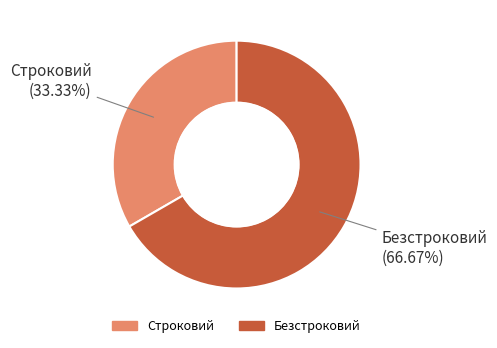

True or false: Безстроковий accounts for 67% of the total.

True